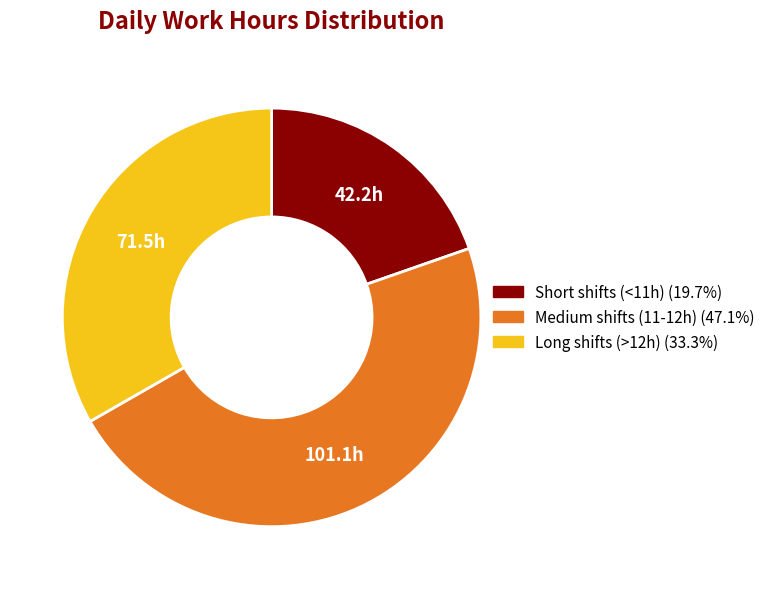

How many segments does this pie chart have?

3